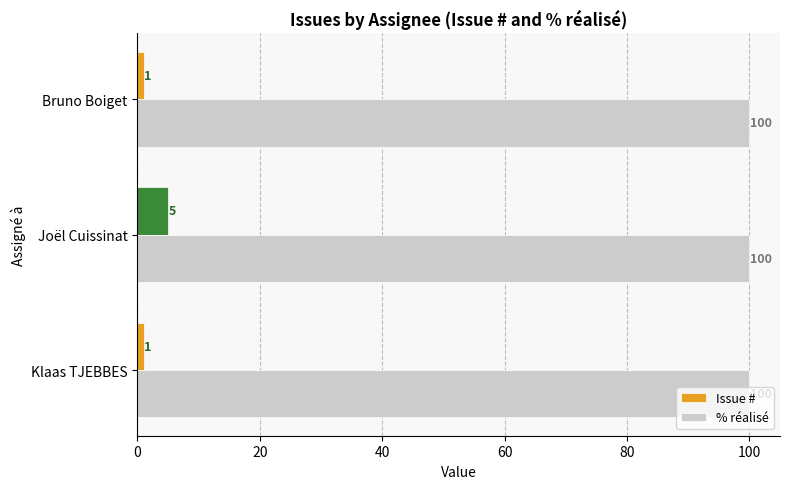

What is the sum of all Issue # values?

7